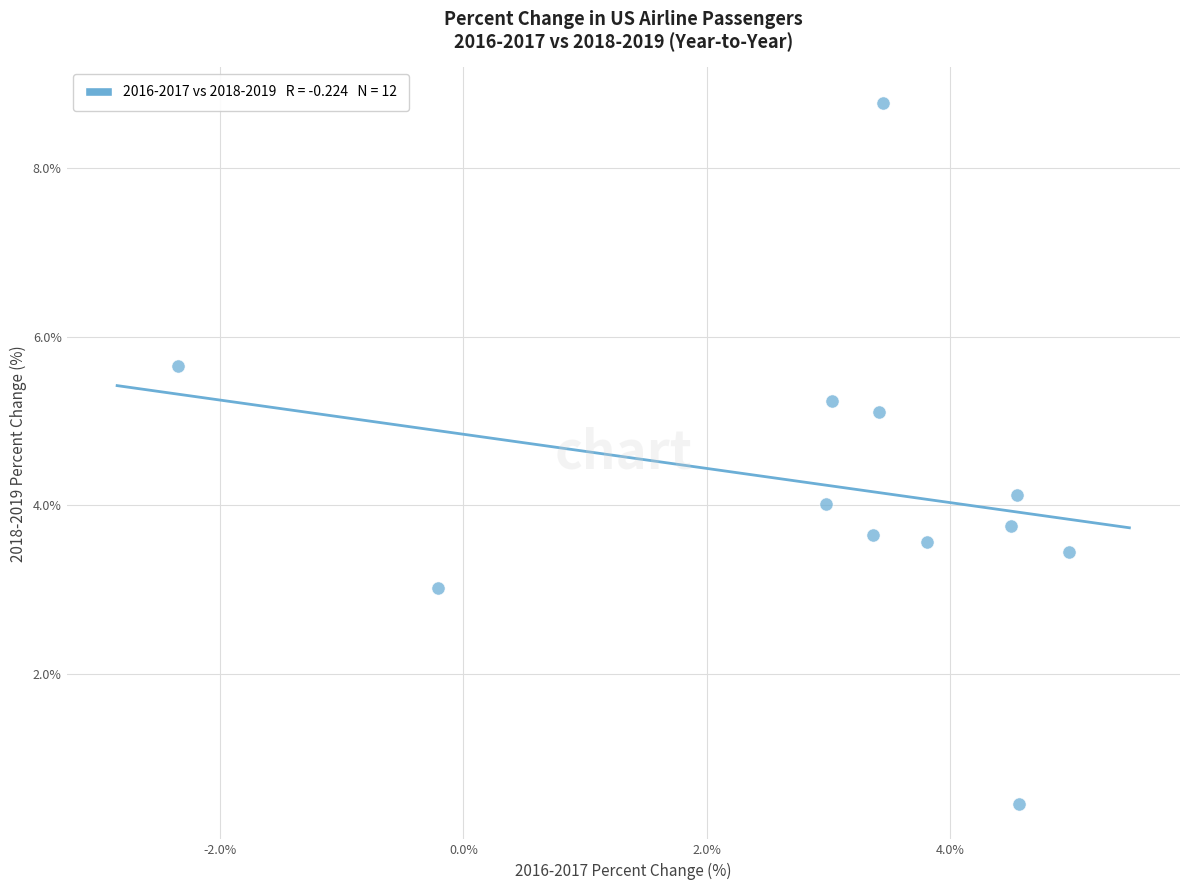

What is the range of X values (max minus min)?

7.3